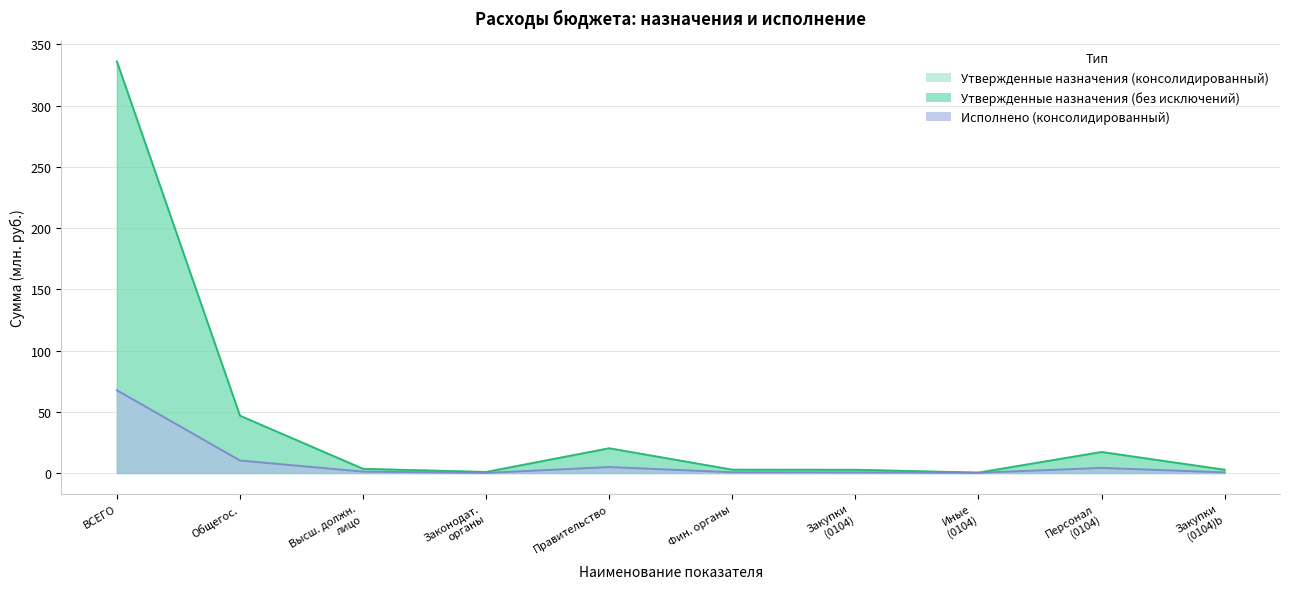

Read the Исполнено (консолидированный) value at Закупки (0104)b.

0.5